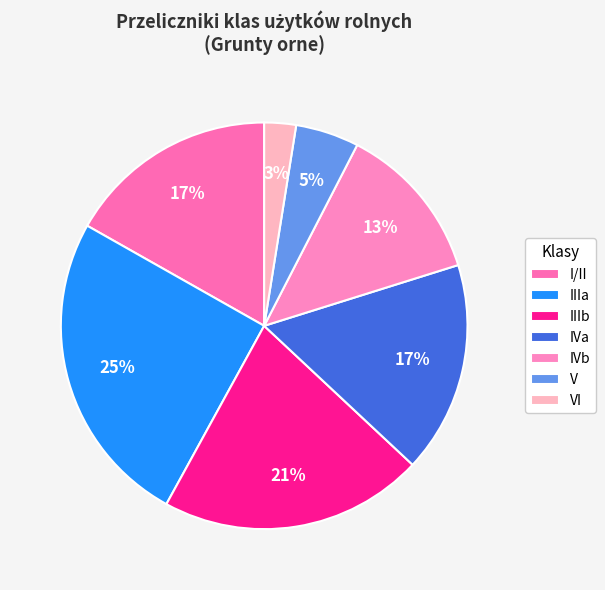

To the nearest percent, what is the difference between the largest and smallest slice percentages?

23%